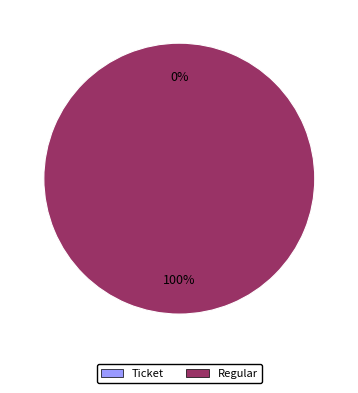

Rank the categories by value from lowest to highest.

Ticket, Regular